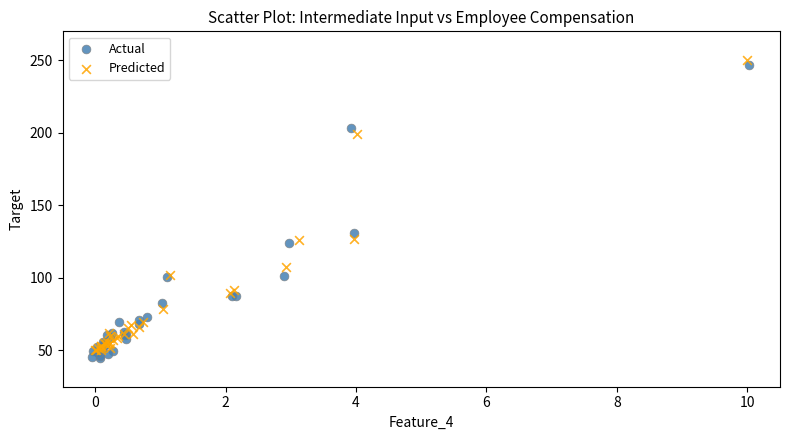

Which series reaches the maximum Y coordinate?

Predicted